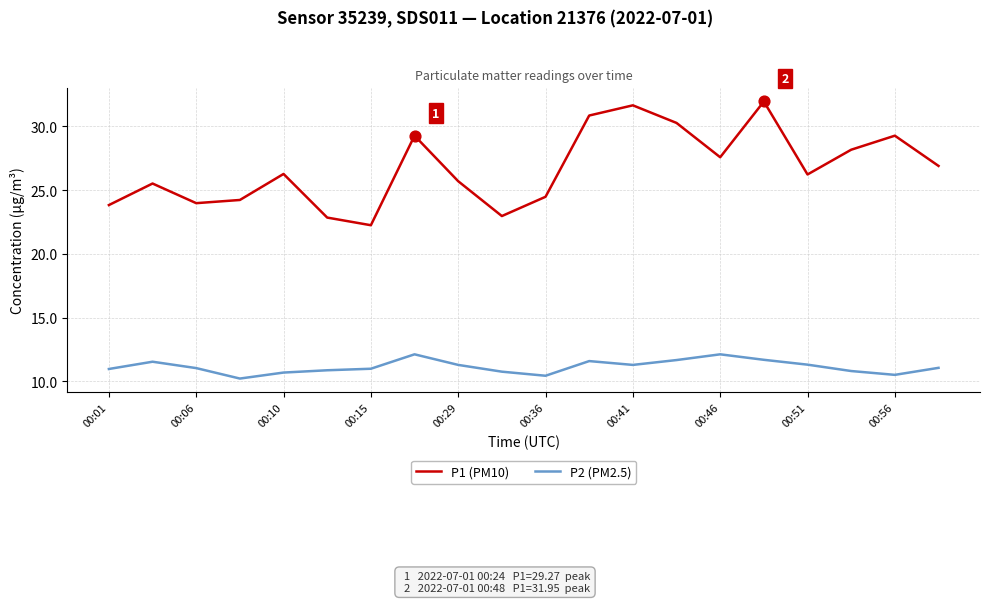

Which series has the largest total across all categories?

P1 (PM10)